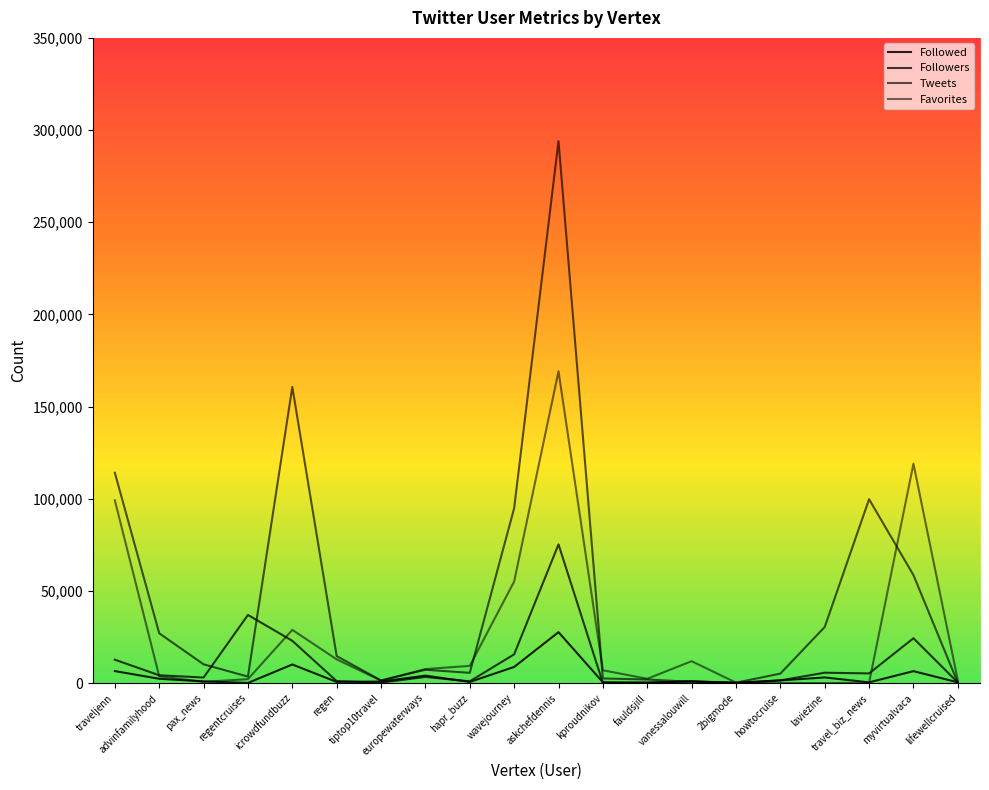

At which category is the sum across all series the highest?

askchefdennis